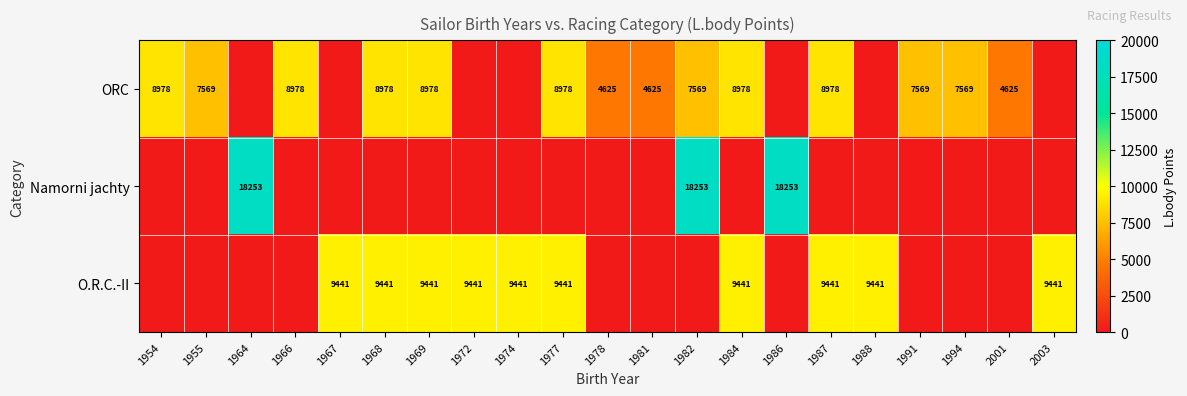

The ORC series shows 15563 at 1966. True or false?

False